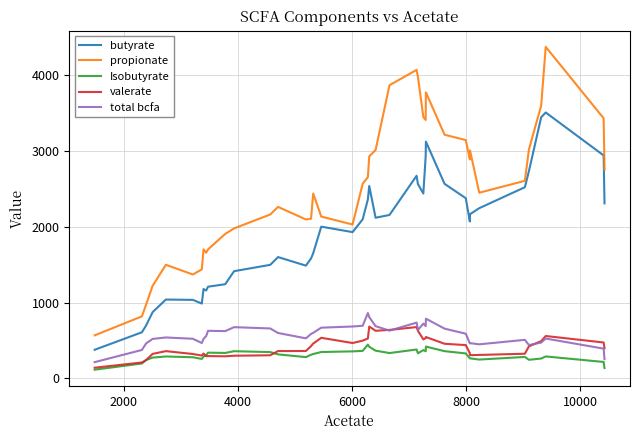

Which series has the largest total across all categories?

propionate